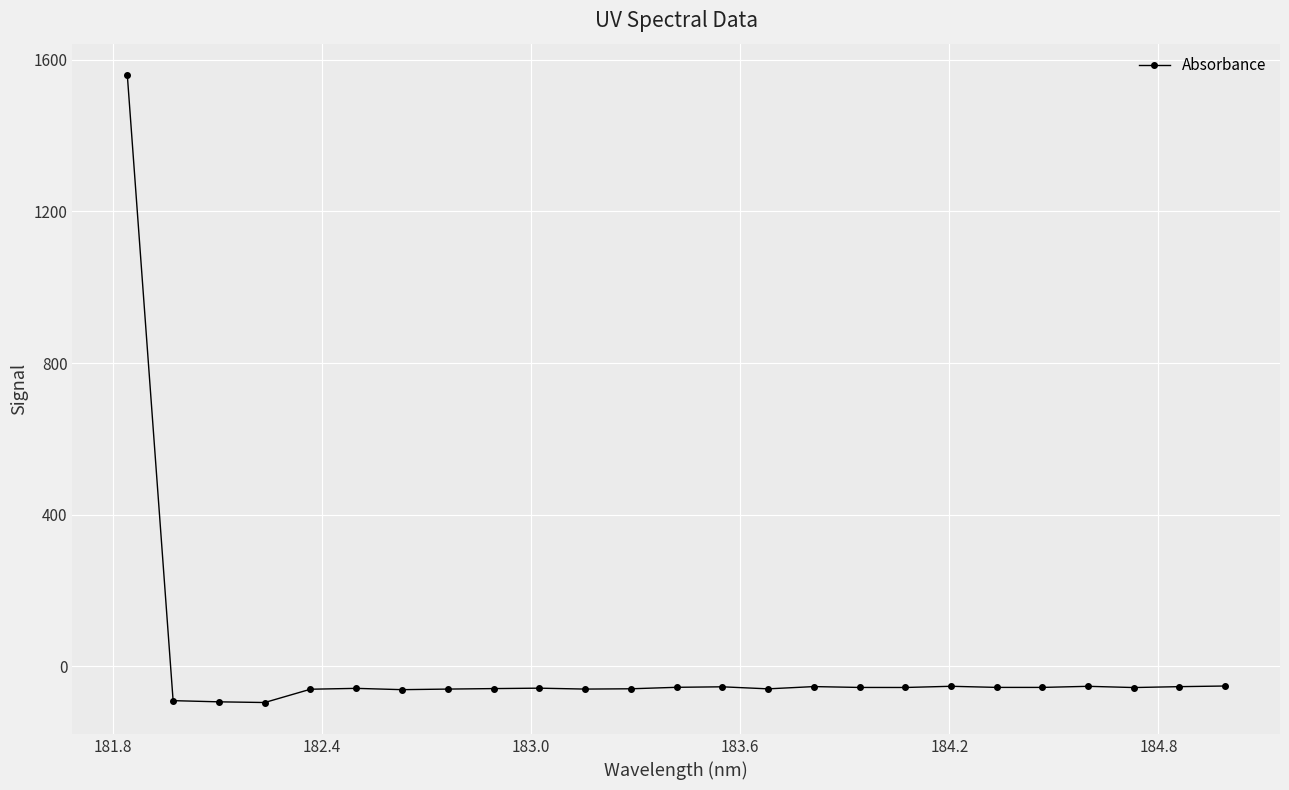

What is the value of the 5th point from the left?

-60.4